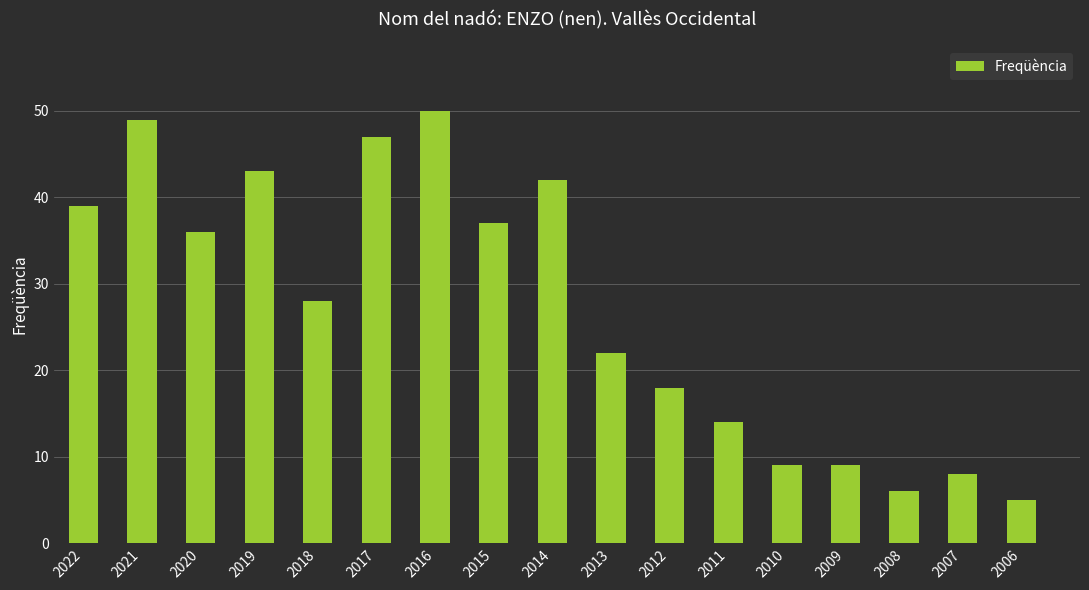

What is the difference between the maximum and second lowest values?

44